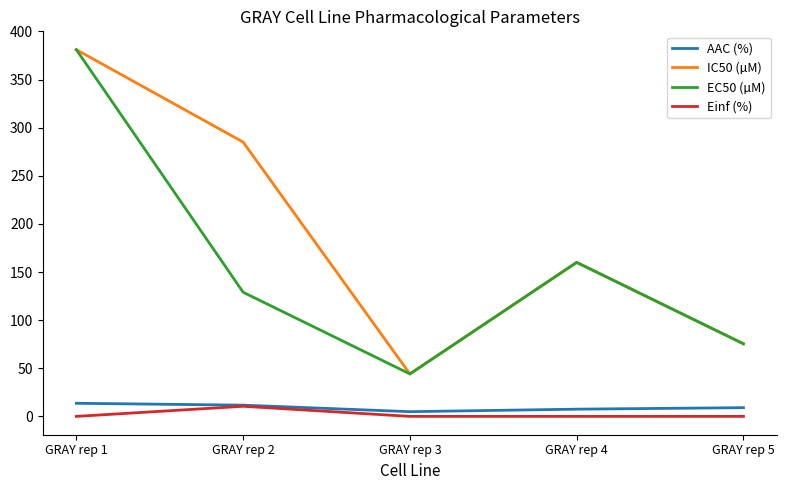

At which label does IC50 (µM) reach its minimum?

GRAY rep 3